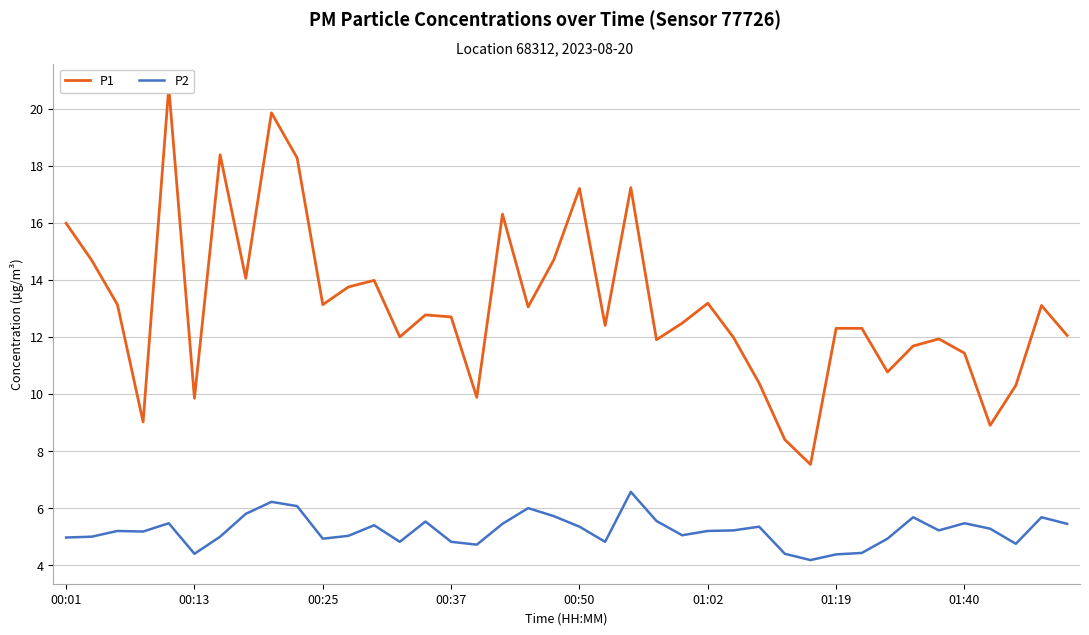

What is the lowest value of the P2 series?

4.2